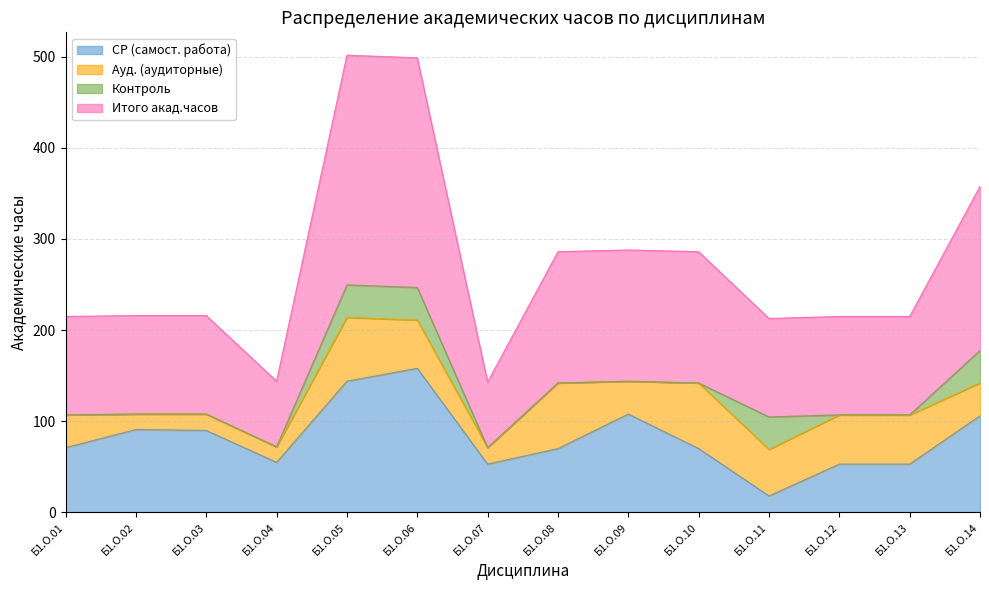

Between Б1.О.03 and Б1.О.09, which is larger?

Б1.О.09